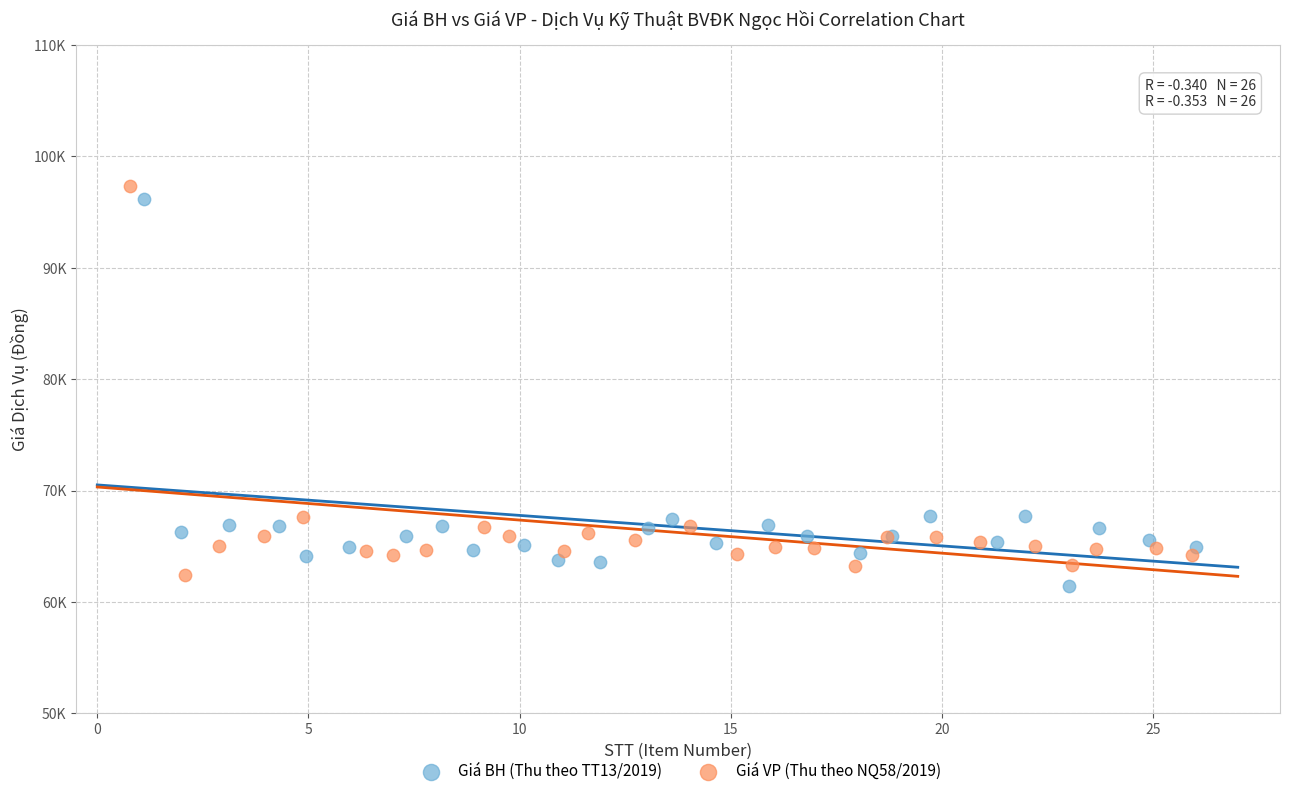

What are all the series names shown in the legend?

Giá BH (Thu theo TT13/2019), Giá VP (Thu theo NQ58/2019)